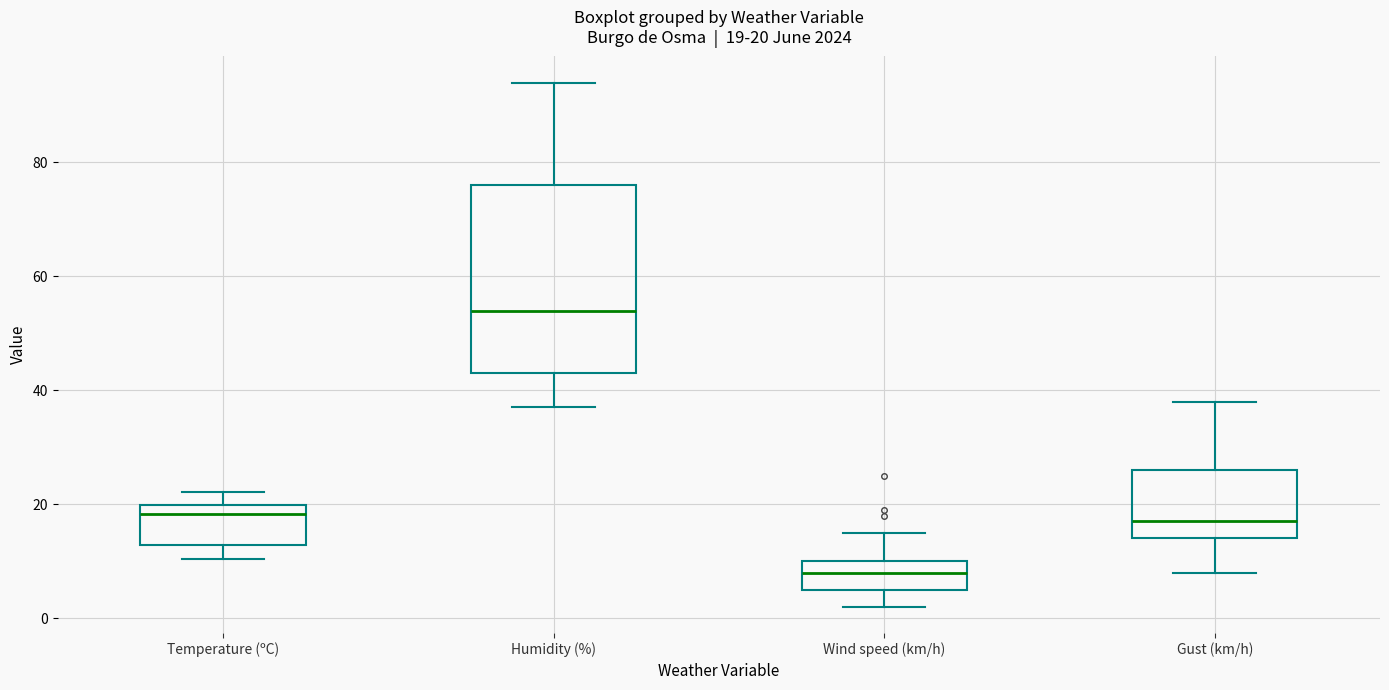

Which box has the highest median line?

Humidity (%)